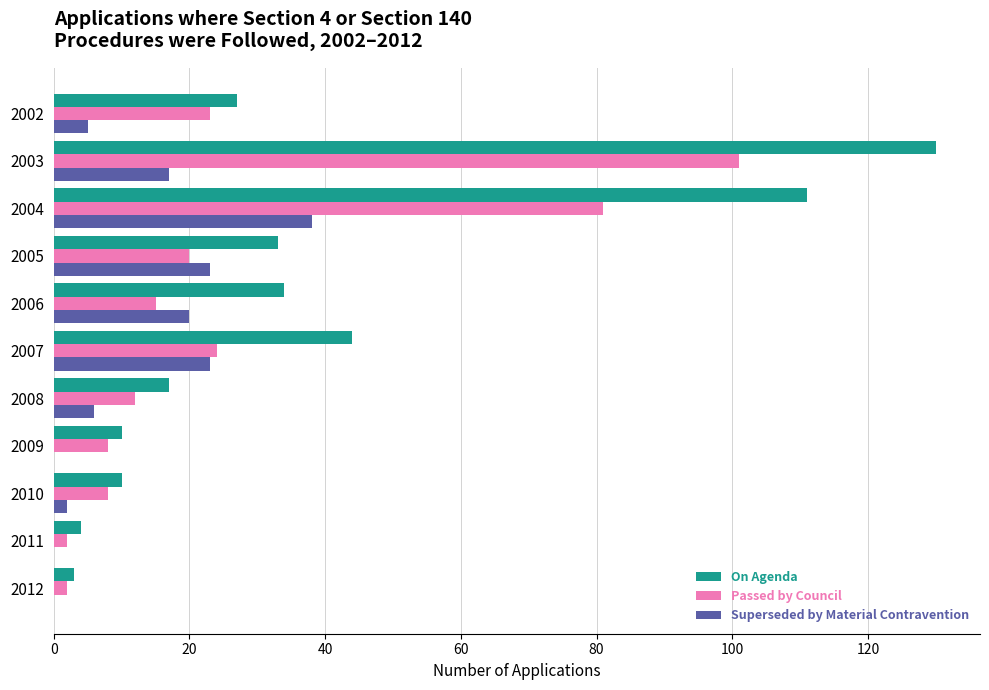

Between 2002 and 2012, which series saw the biggest shift?

On Agenda